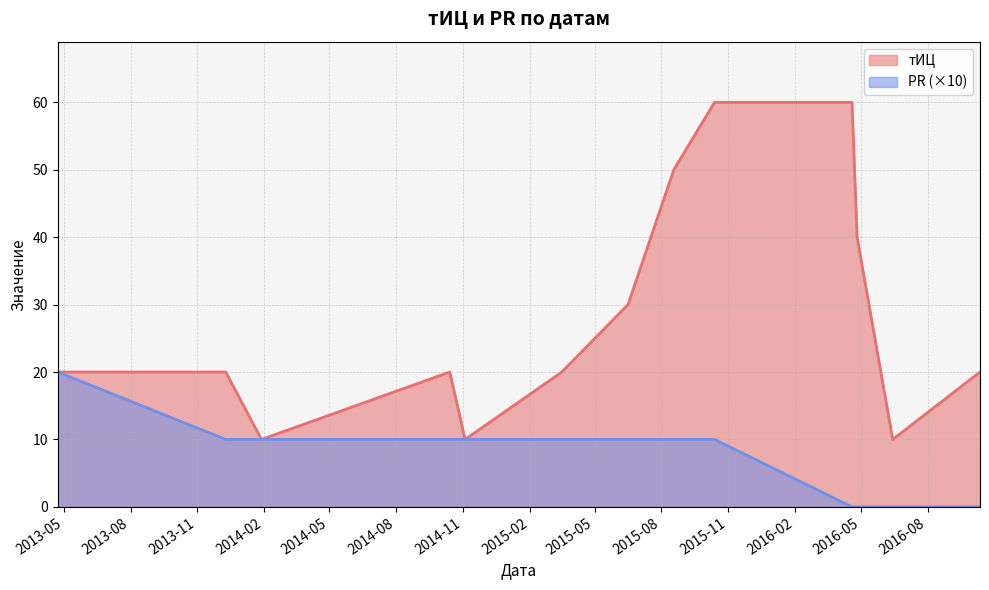

True or false: тИЦ and PR cross at least once.

False